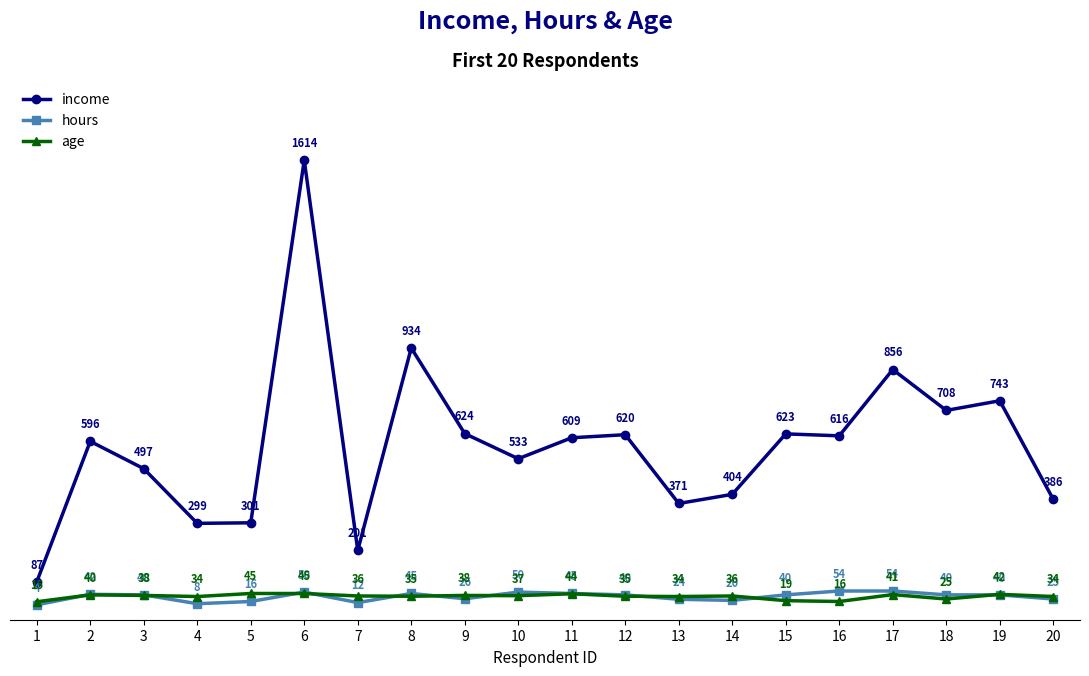

Reading left to right, what are all the values shown in this chart?

income: 87	596	497	299	301	1614	201	934	624	533	609	620	371	404	623	616	856	708	743	386
hours: 4	42	40	8	16	50	12	45	26	50	45	40	24	20	40	54	54	40	40	25
age: 15	40	38	34	45	45	36	35	38	37	44	35	34	36	19	16	41	25	42	34